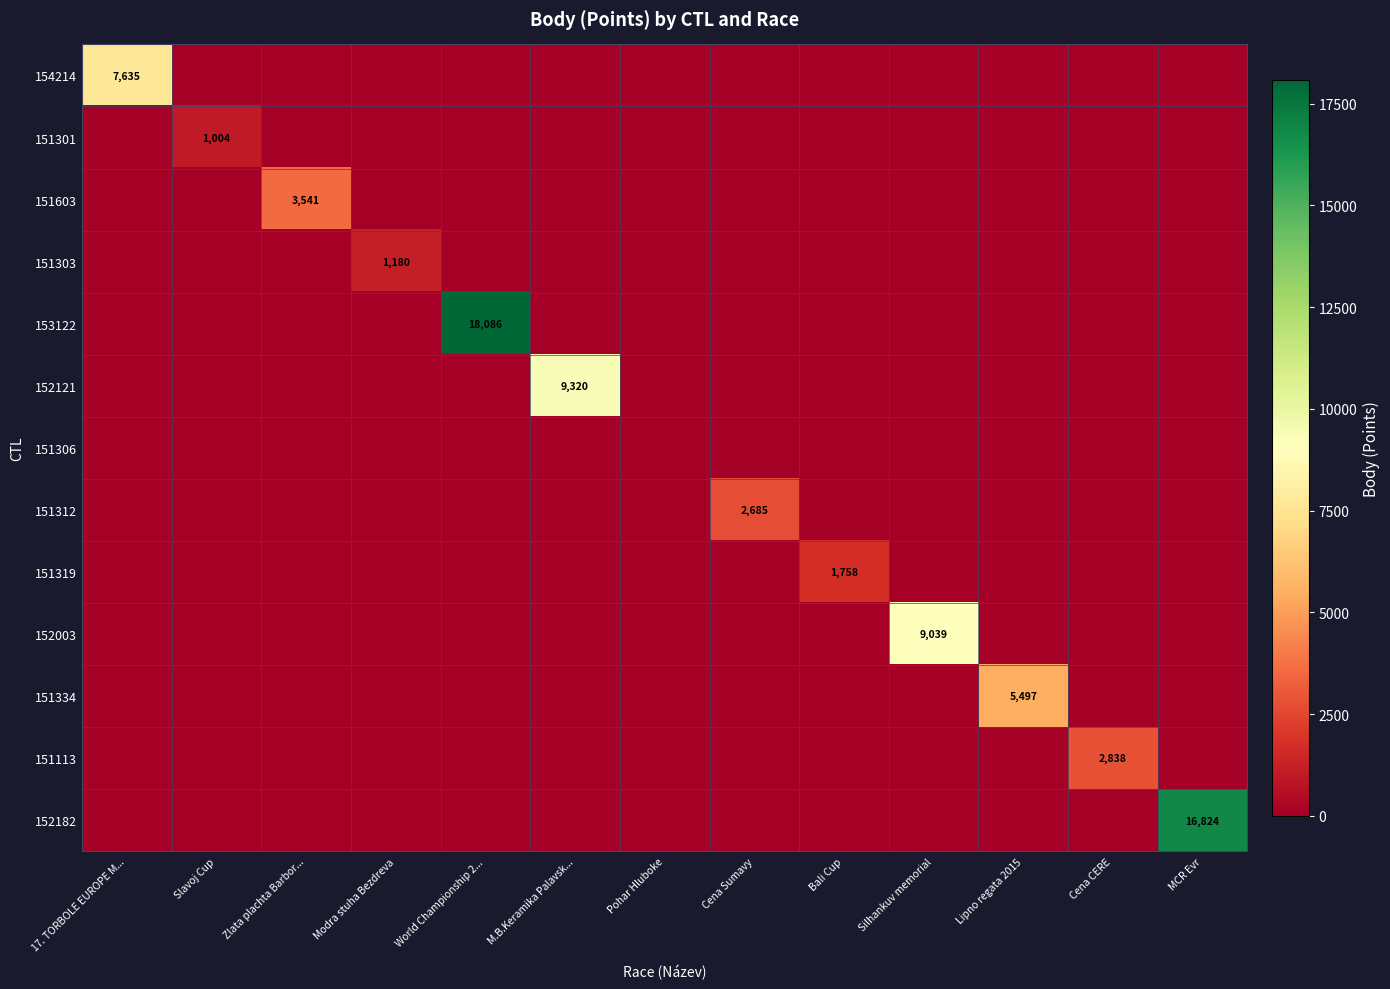

Which series has the largest total across all categories?

153122